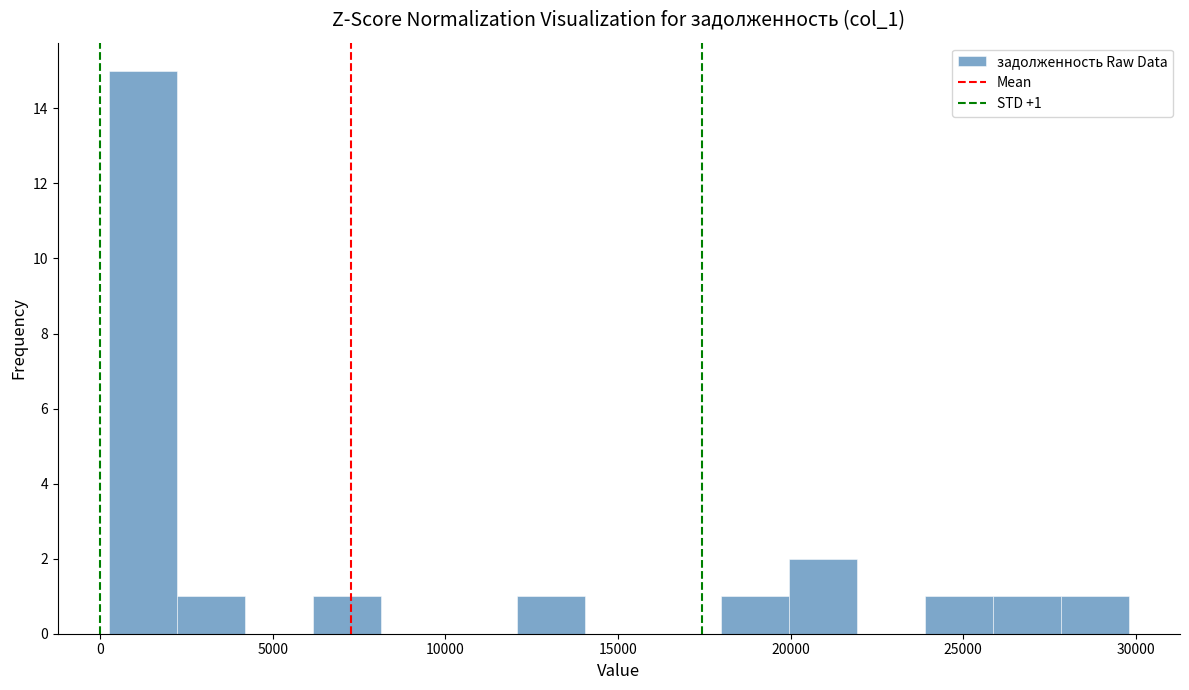

Read against the x-axis, roughly where is the centre of the tallest bar?

1000